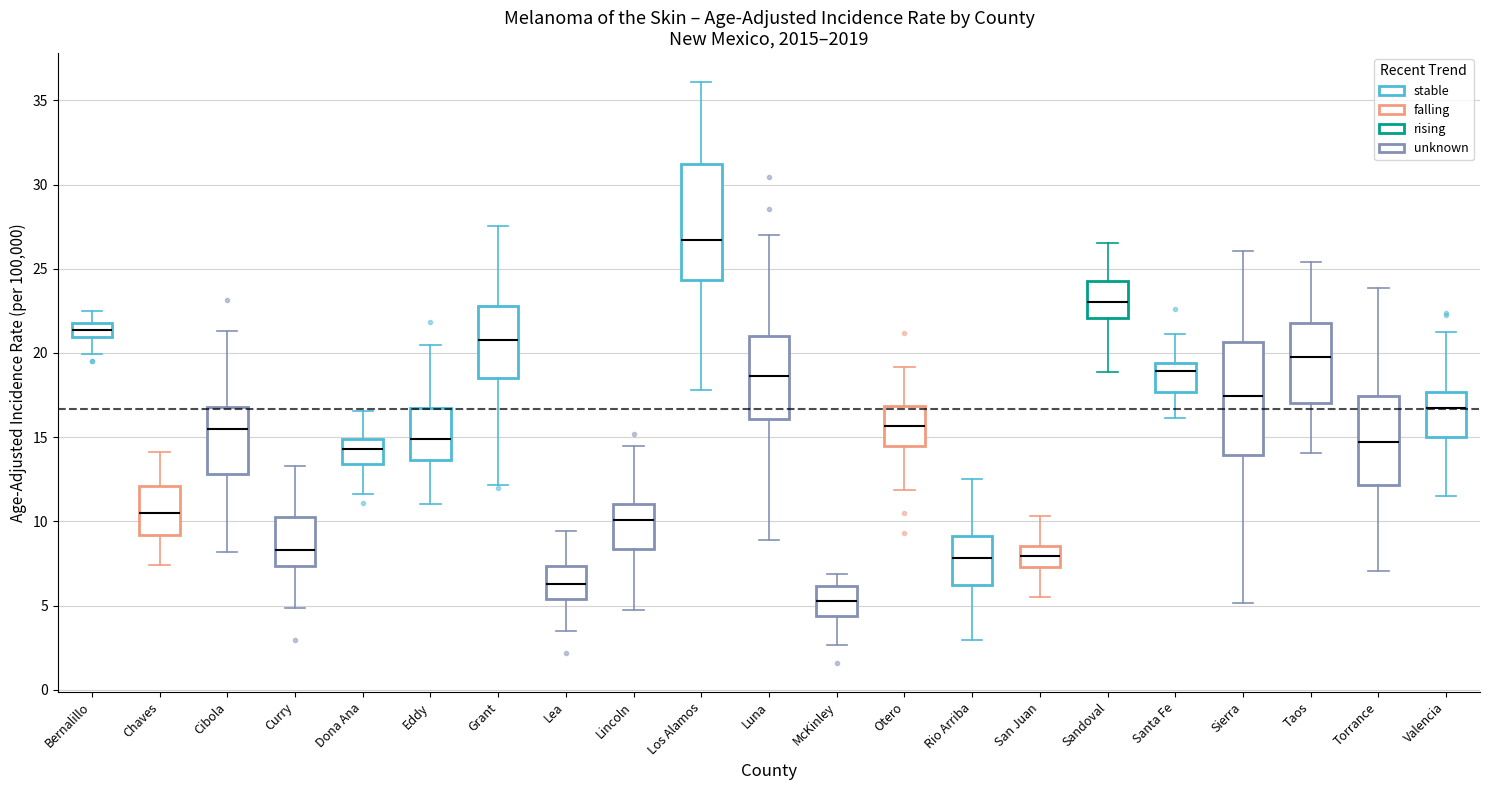

Which box has the highest median line?

Los Alamos